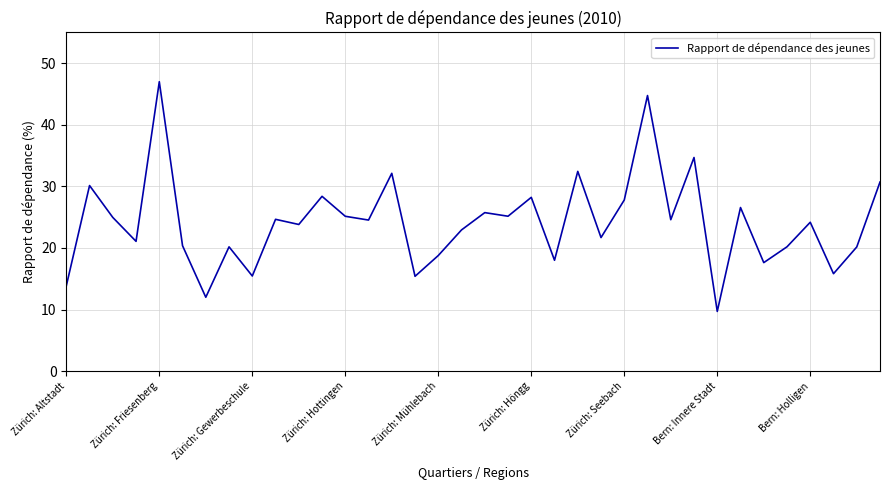

How many lines are shown in the chart?

1